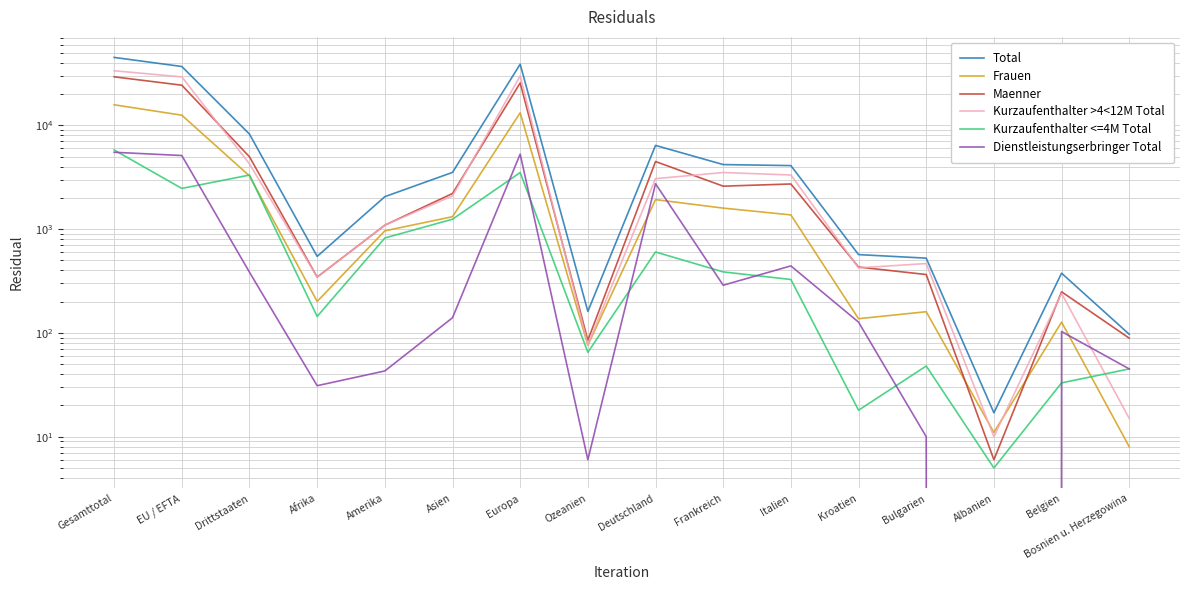

Between Europa and Ozeanien, which series saw the biggest shift?

Total